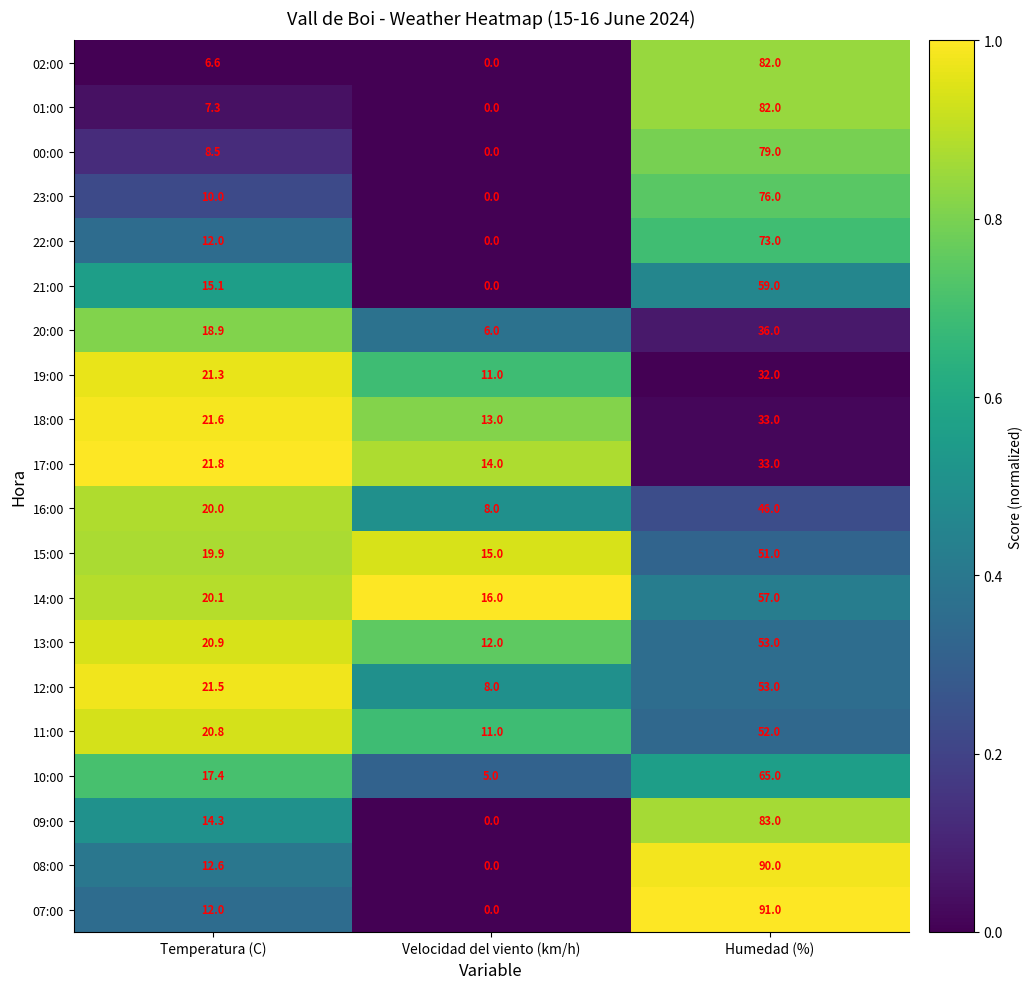

Which series has the largest total across all categories?

07:00